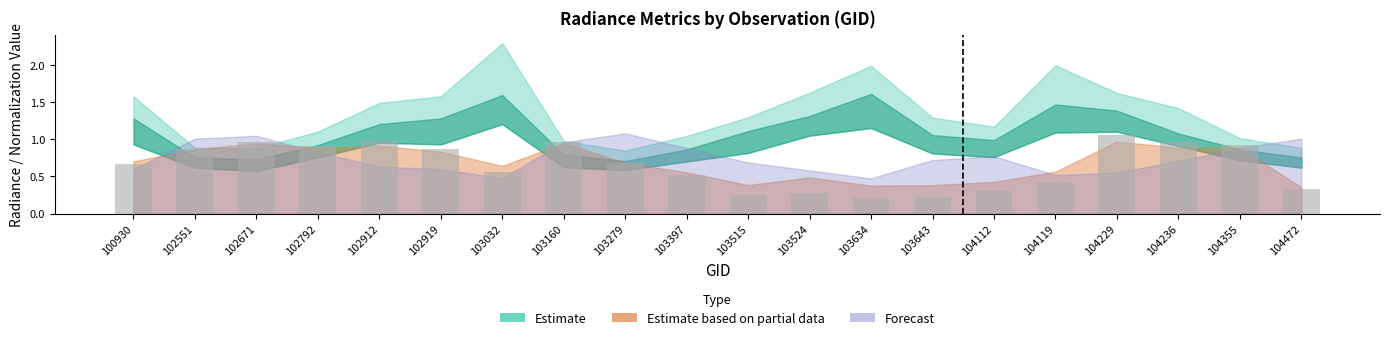

The value at 102919 is 0.3. True or false?

False